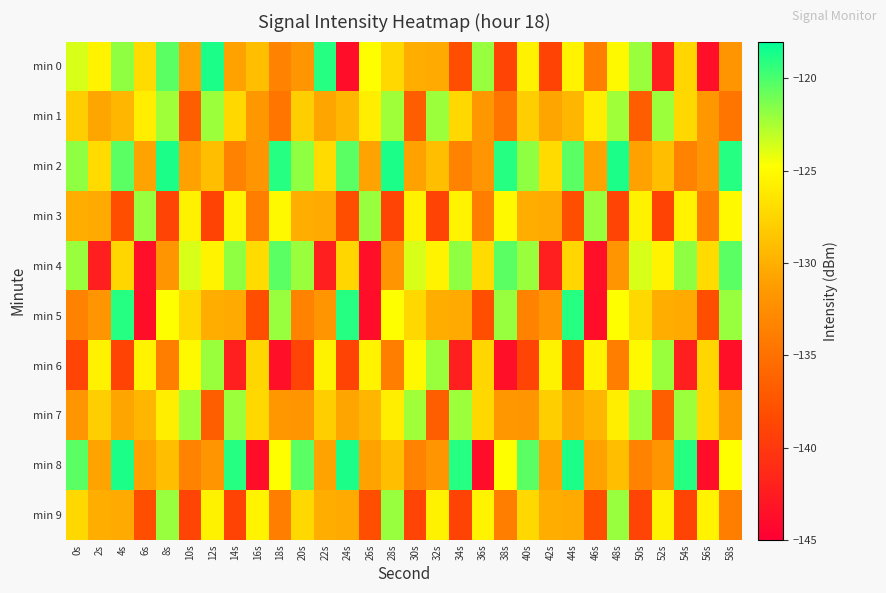

List the series in order of their peak value, highest first.

min 0, min 2, min 8, min 5, min 4, min 3, min 9, min 6, min 1, min 7